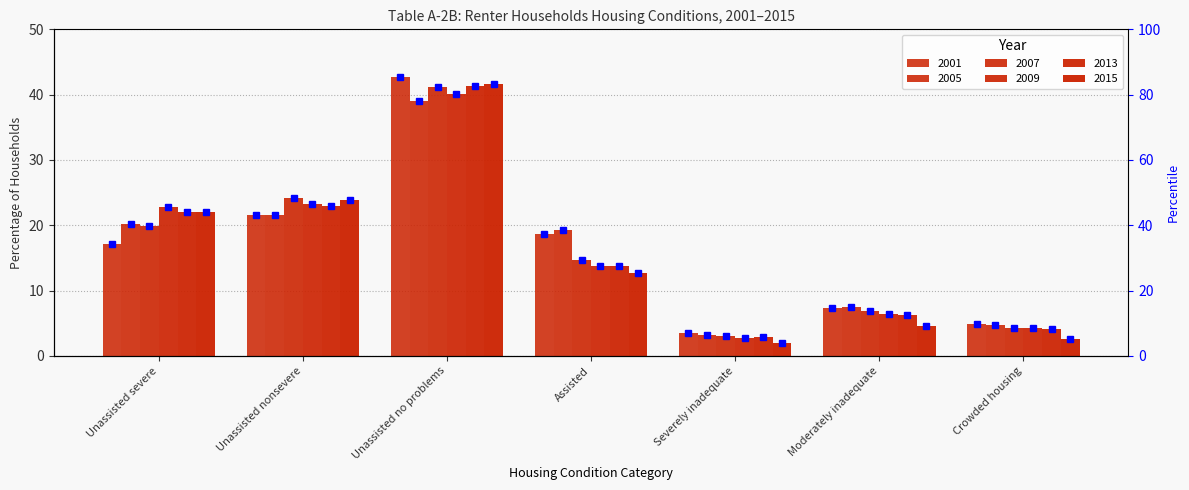

Is it true that 2015 equals 2.6 at Crowded housing?

True